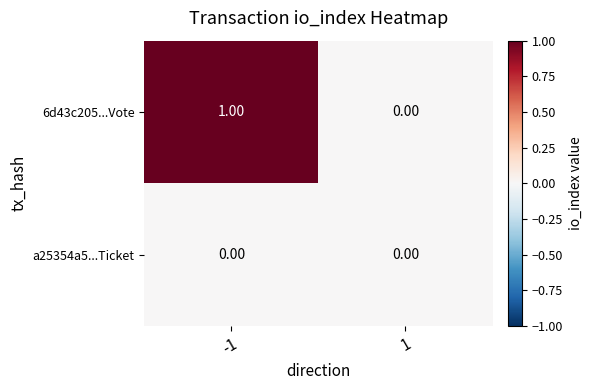

Rank the series at -1 from lowest to highest value.

a25354a5...Ticket, 6d43c205...Vote